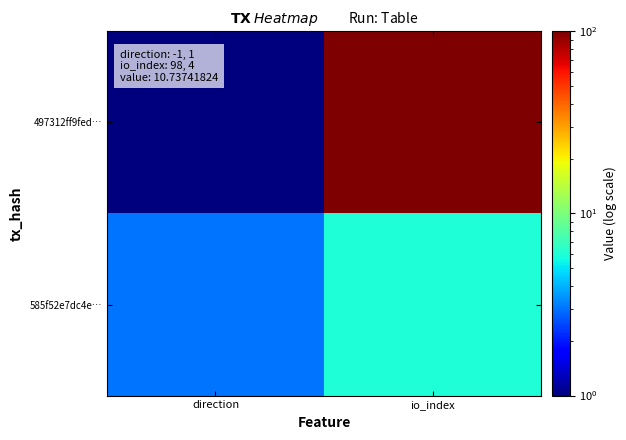

Between io_index and direction, which is larger?

io_index